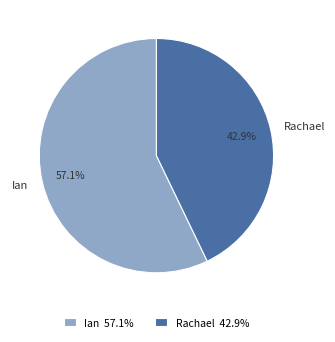

Which has a higher value, Ian or Rachael?

Ian